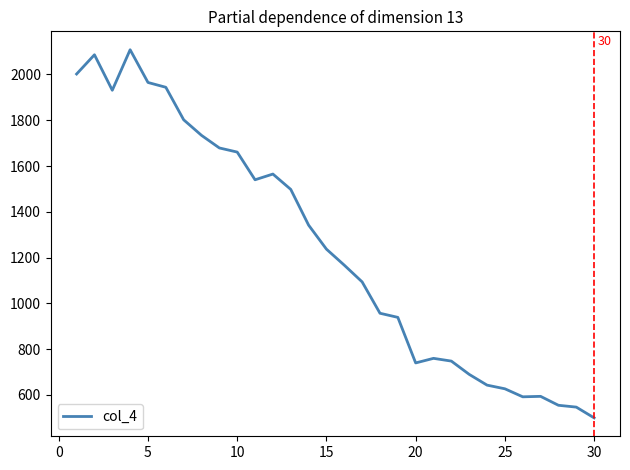

What is the difference between the second highest and second lowest values?

1539